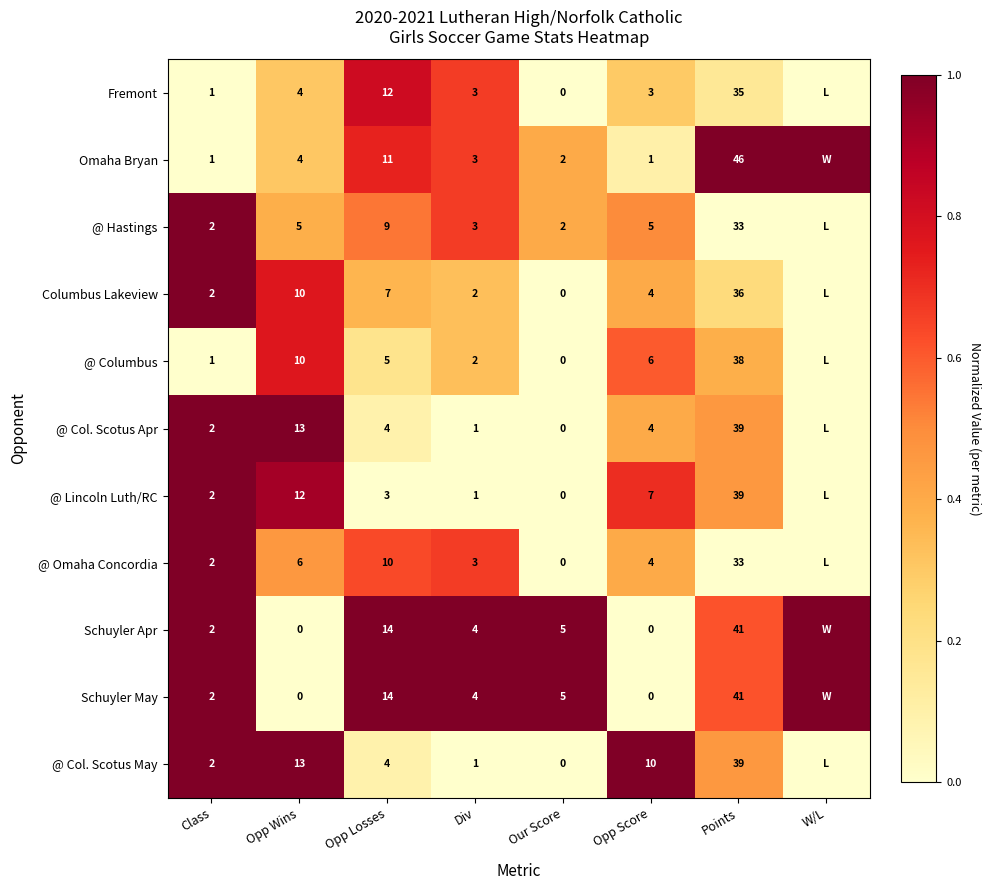

At how many categories does at least one series exceed 0?

8